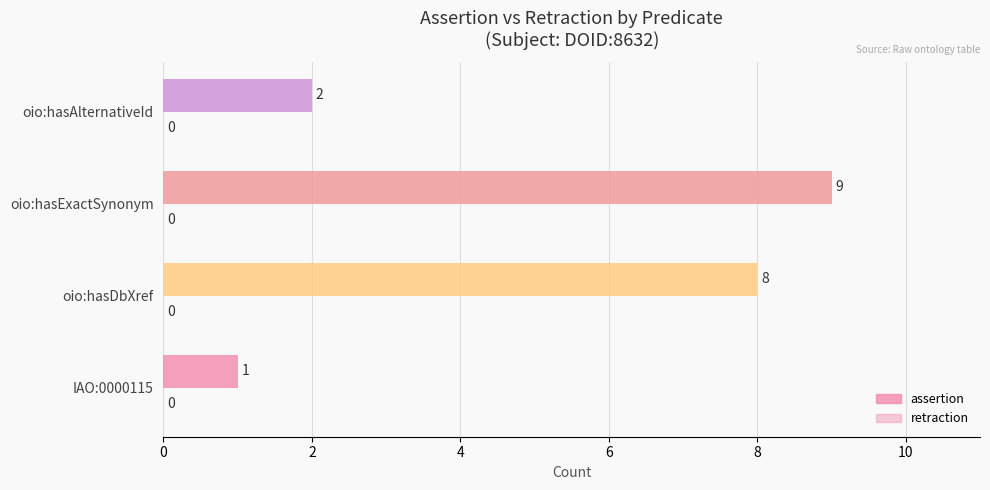

How many bars are there in total?

4